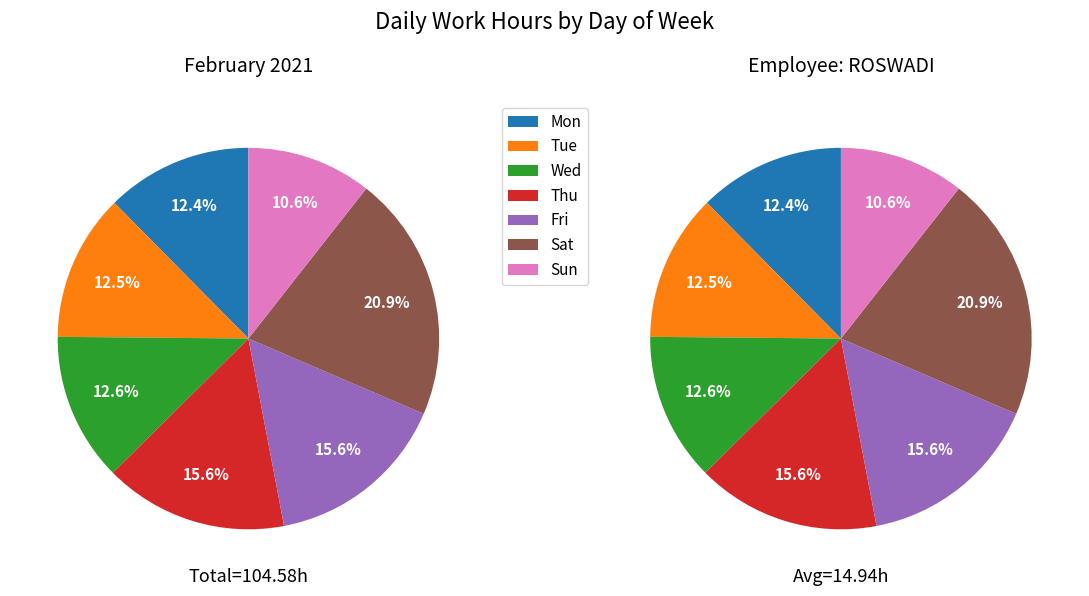

To the nearest percent, what portion does Wed represent?

13%